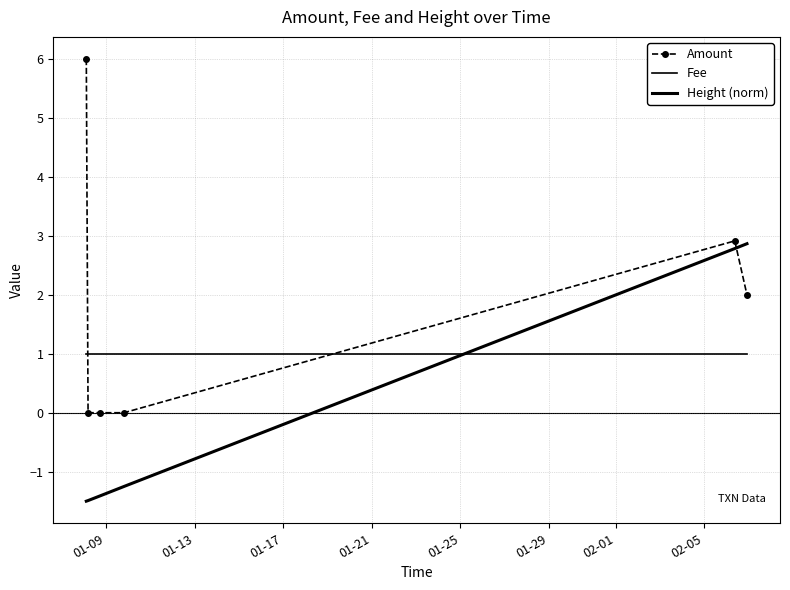

What is the value of the Height (norm) point at the 1st from the left?

-1.5